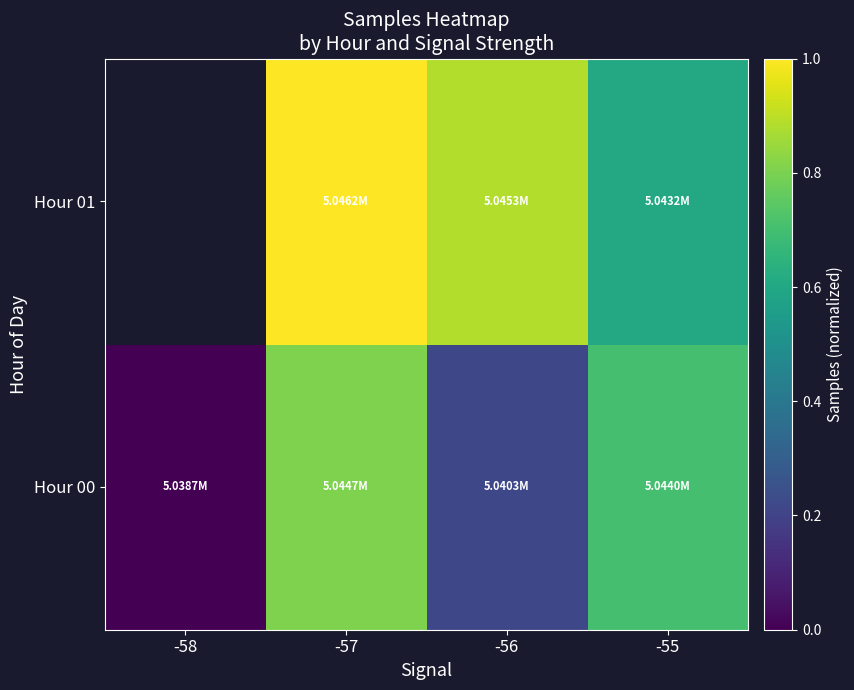

Which label corresponds to the smallest value in the chart?

-58